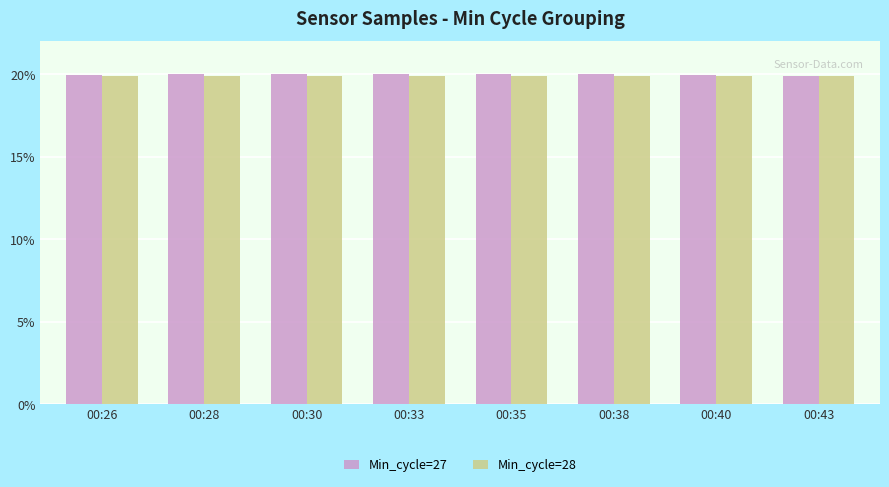

What is the total value across all series at 00:26?

39.9